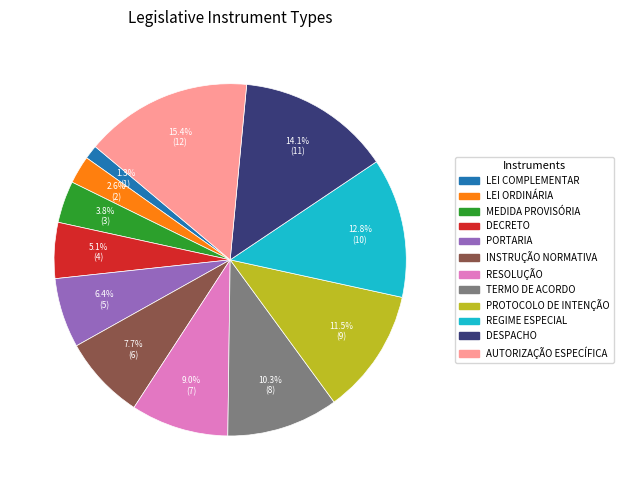

Count the number of slices in the pie.

12